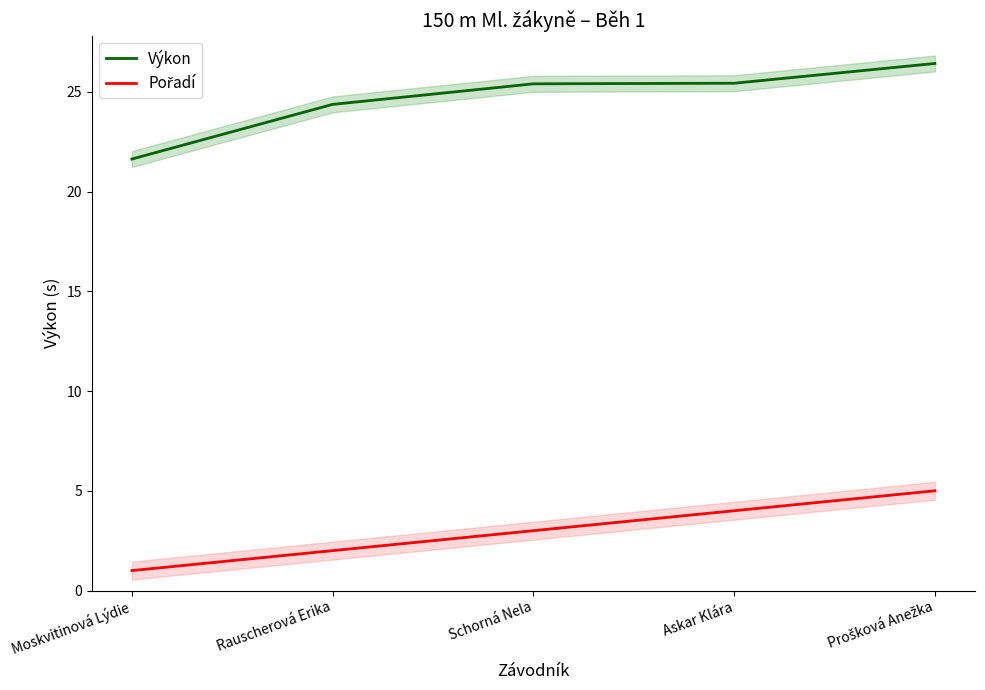

What are all the series names shown in the legend?

Výkon, Pořadí